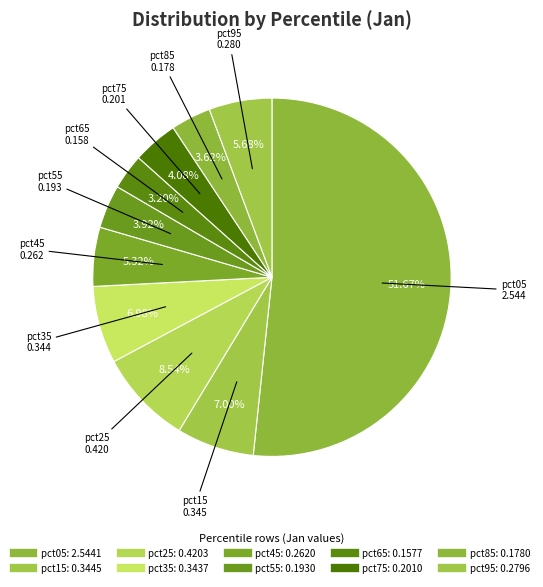

What percentage is the pct05 slice, to the nearest percent?

52%